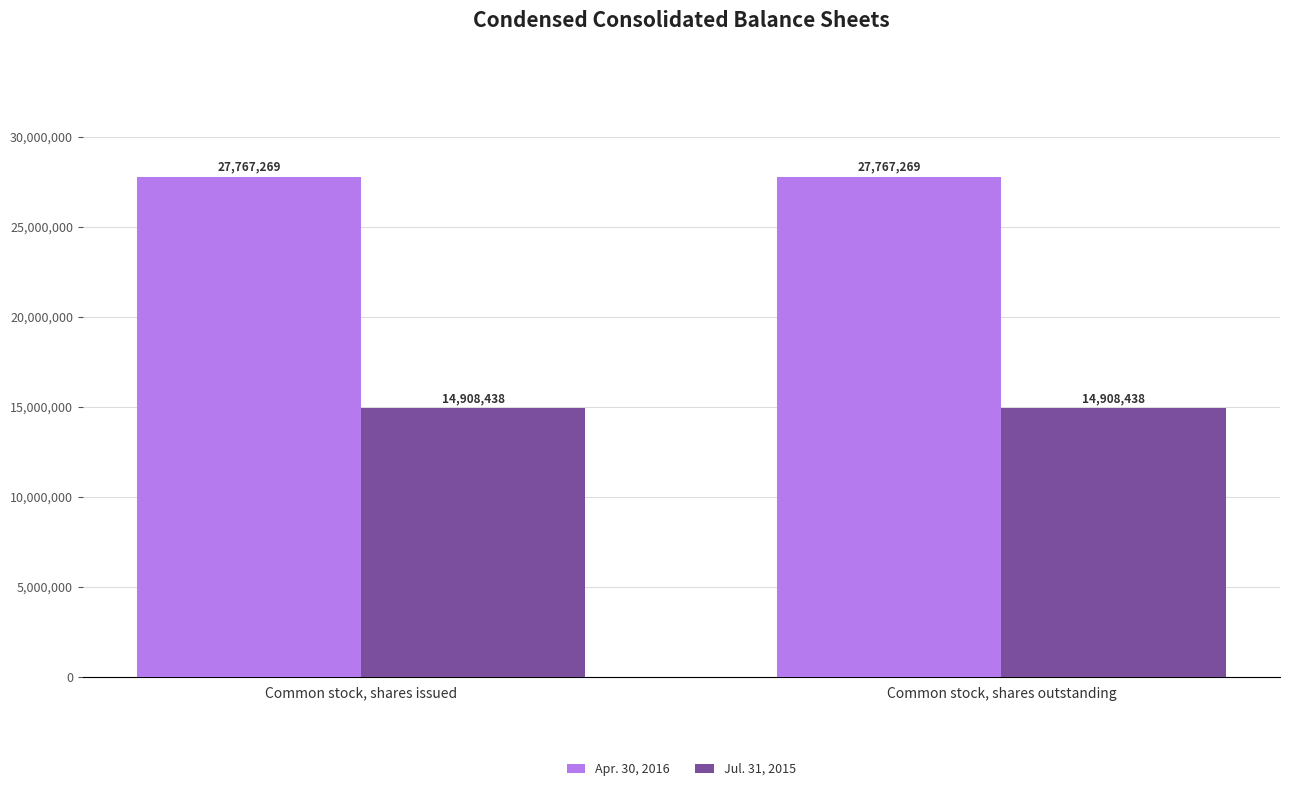

Which series has the largest total across all categories?

Apr. 30, 2016